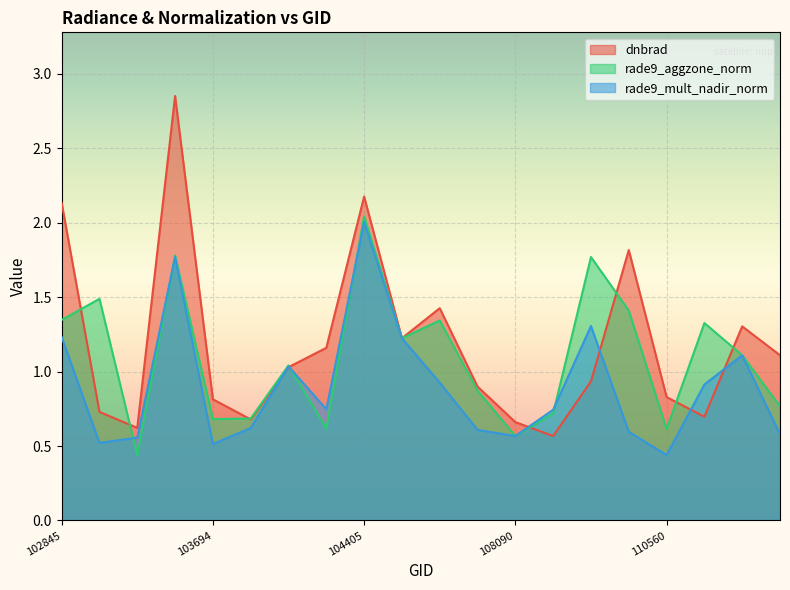

What is the average value of the rade9_aggzone_norm series?

1.1